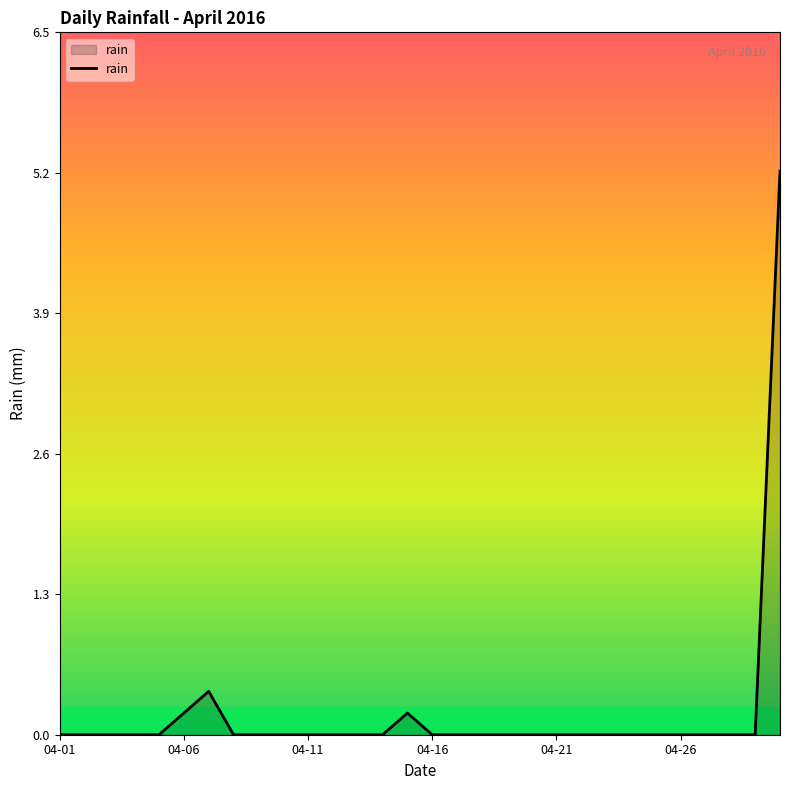

What is the maximum value shown in the chart?

5.2